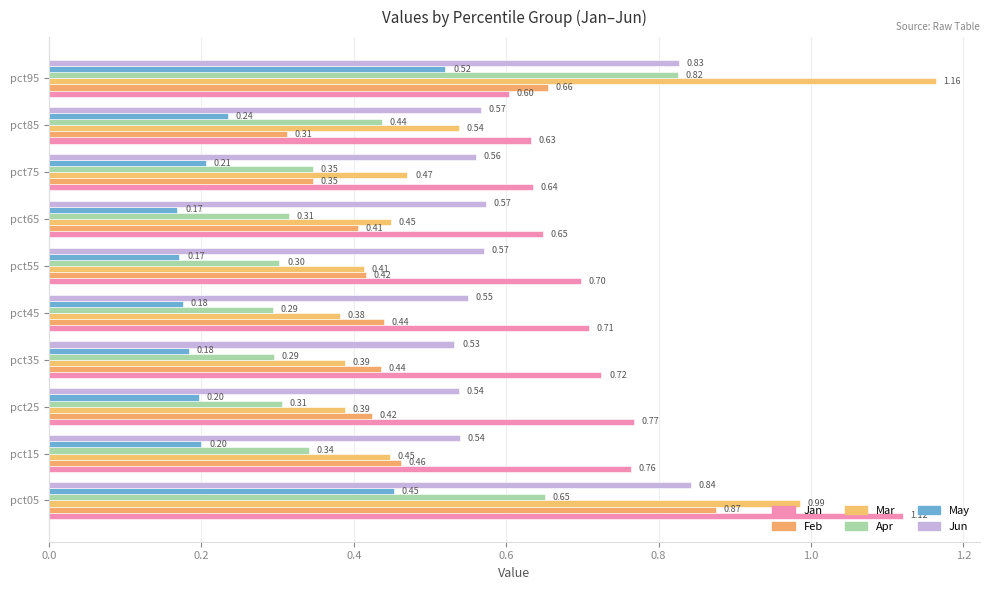

What are all the series names shown in the legend?

Jan, Feb, Mar, Apr, May, Jun